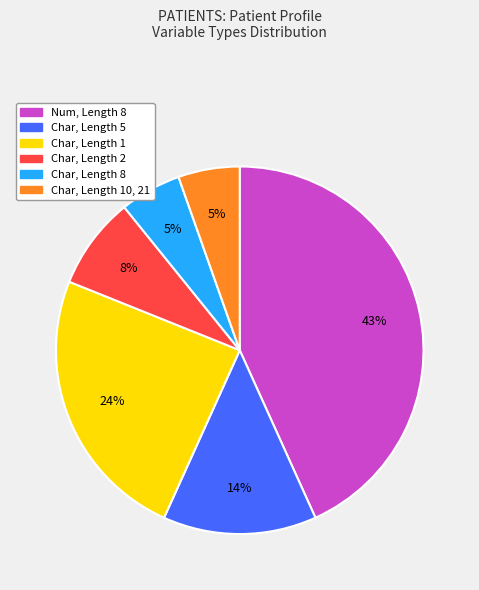

Does any single category account for the majority?

No